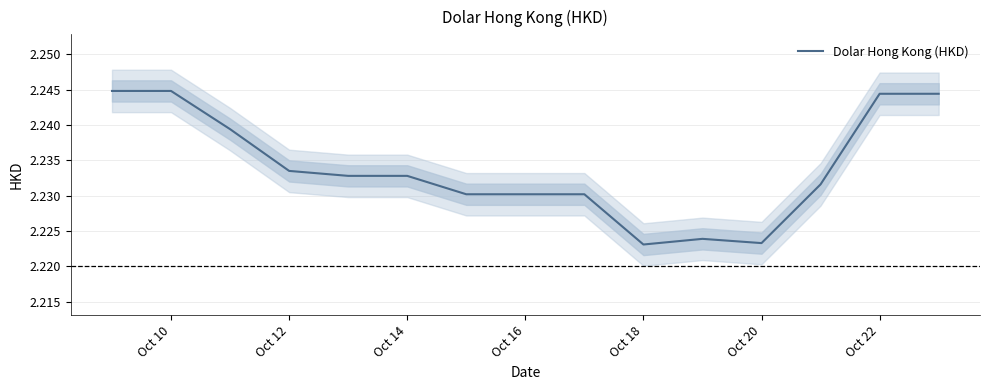

Reading left to right, extract all data points from this chart.

2.2	2.2	2.2	2.2	2.2	2.2	2.2	2.2	2.2	2.2	2.2	2.2	2.2	2.2	2.2